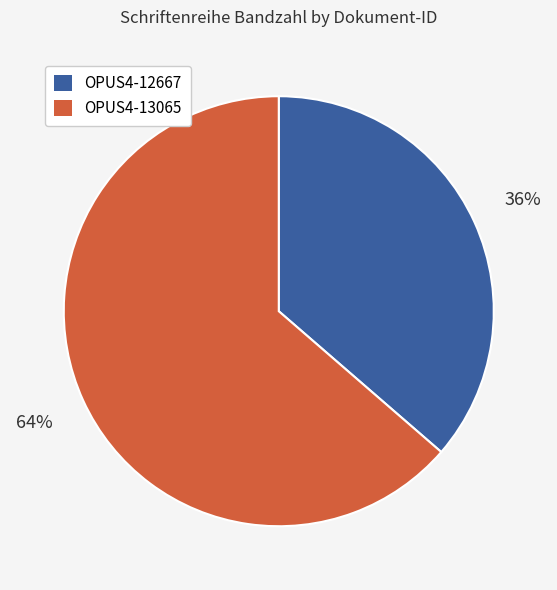

What percentage is the OPUS4-12667 slice, to the nearest percent?

36%